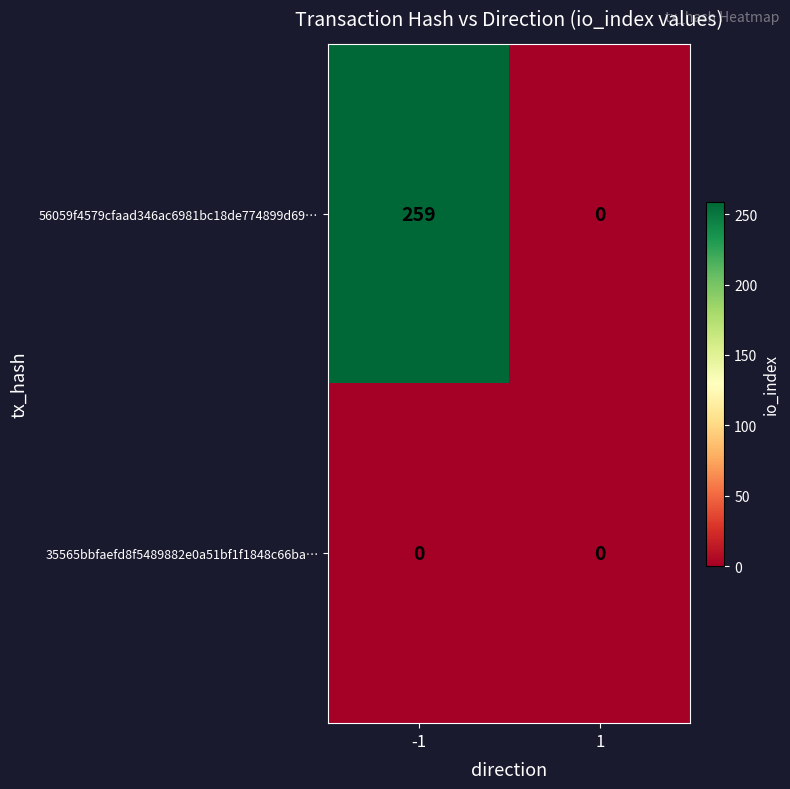

True or false: 56059f4579cfaad346ac6981bc18de774899d69… has a value of 114 at 1.

False